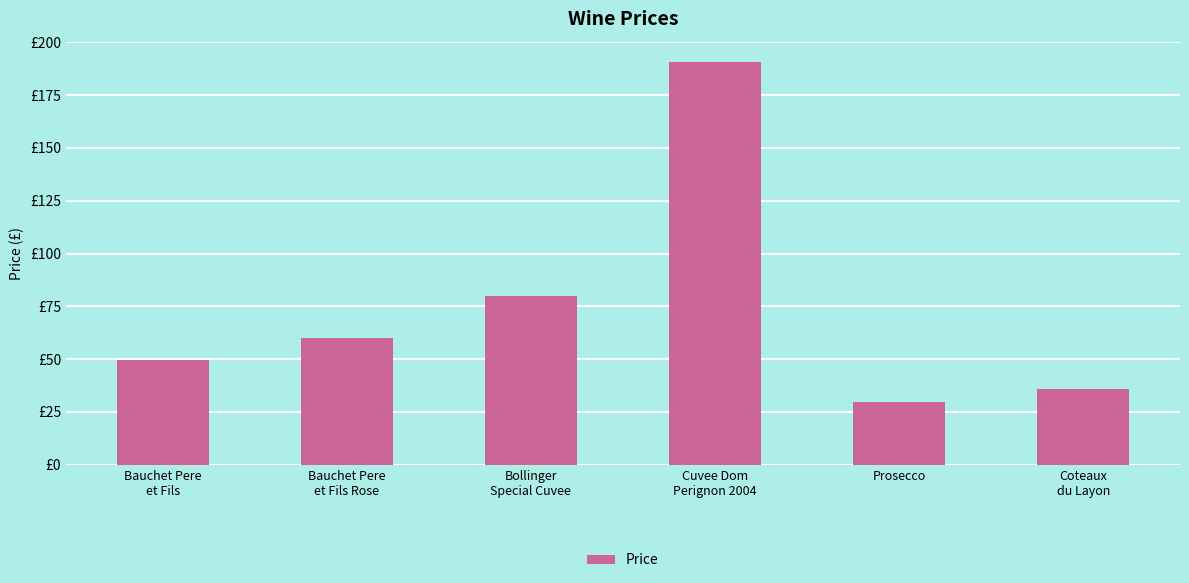

The chart shows a value of 79.8 at Bollinger
Special Cuvee. True or false?

True